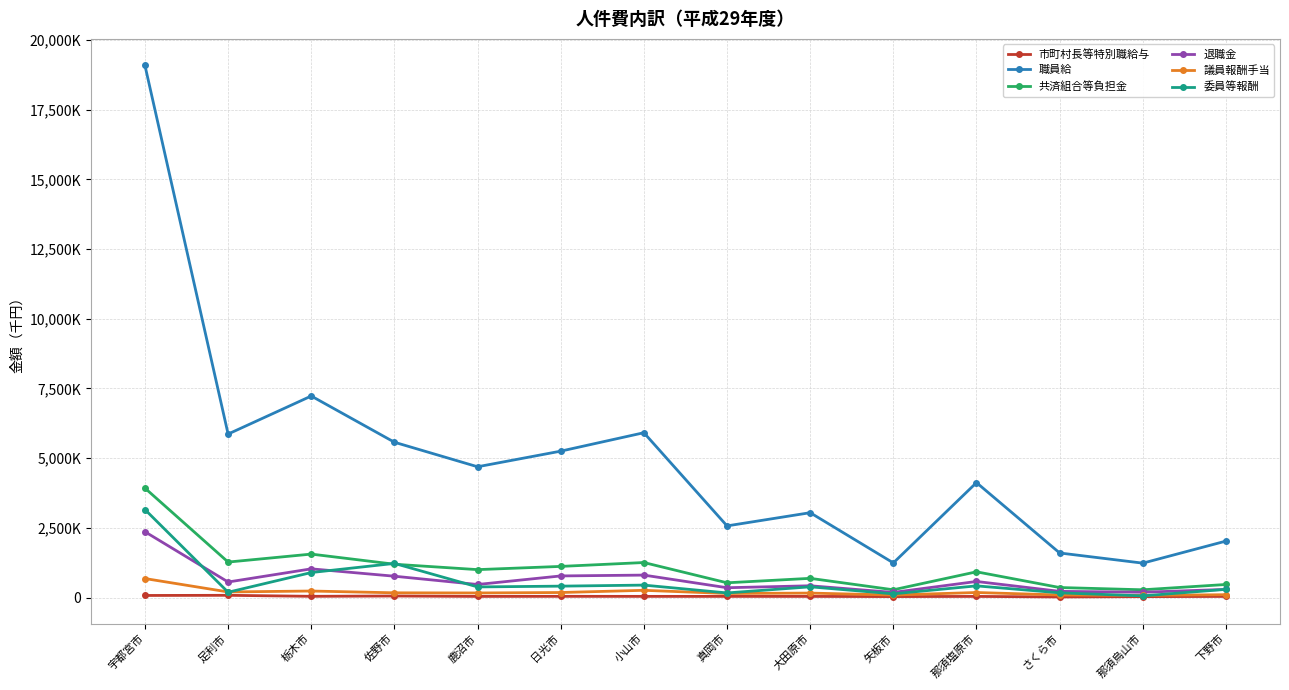

True or false: 退職金 has more than 2 interior local peaks.

True